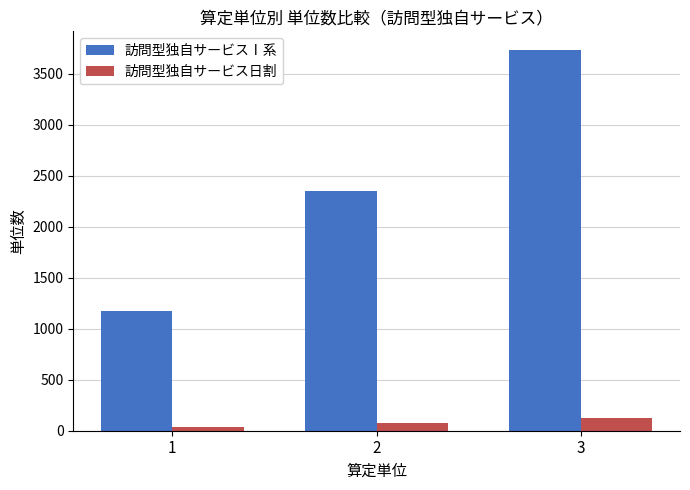

Are the bars grouped side by side (vs. stacked)?

Yes